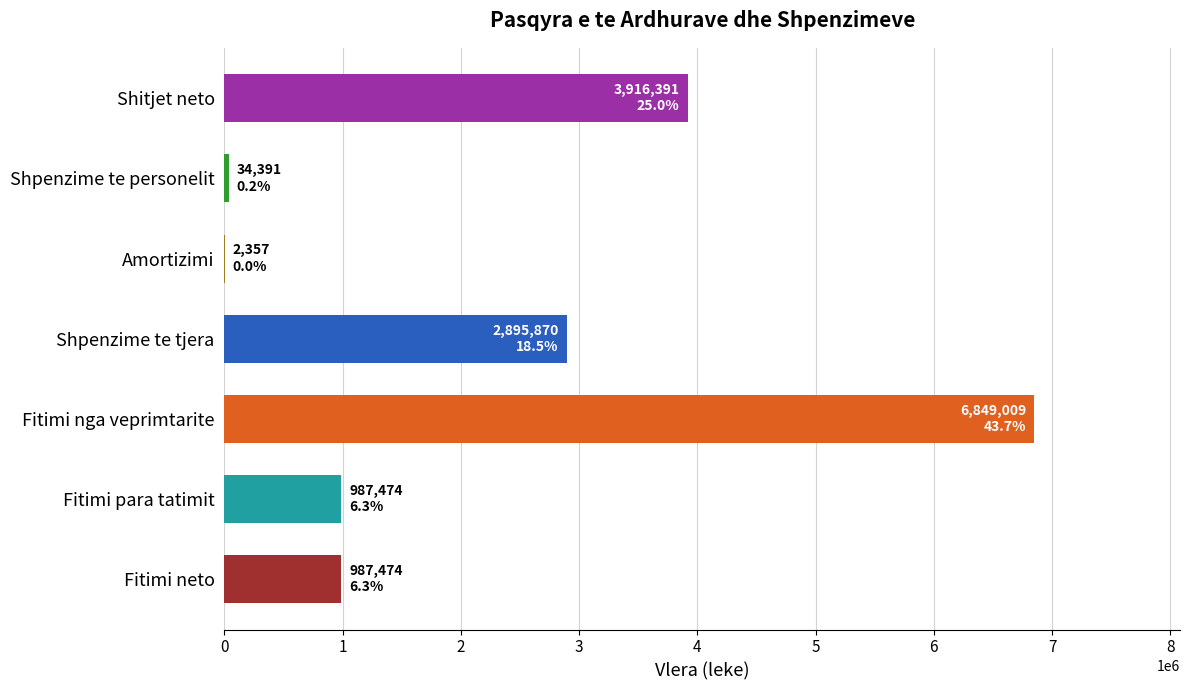

Between Shitjet neto and Shpenzime te personelit, which is larger?

Shitjet neto